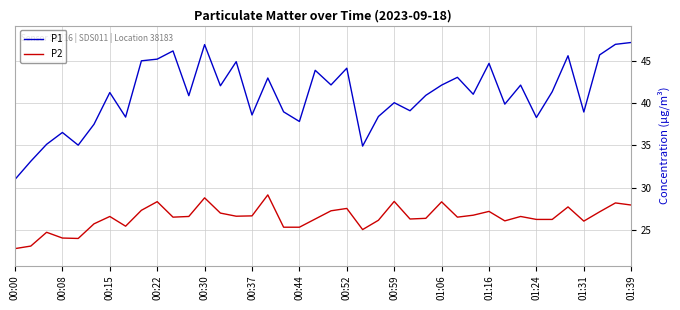

Which series has the largest total across all categories?

P1